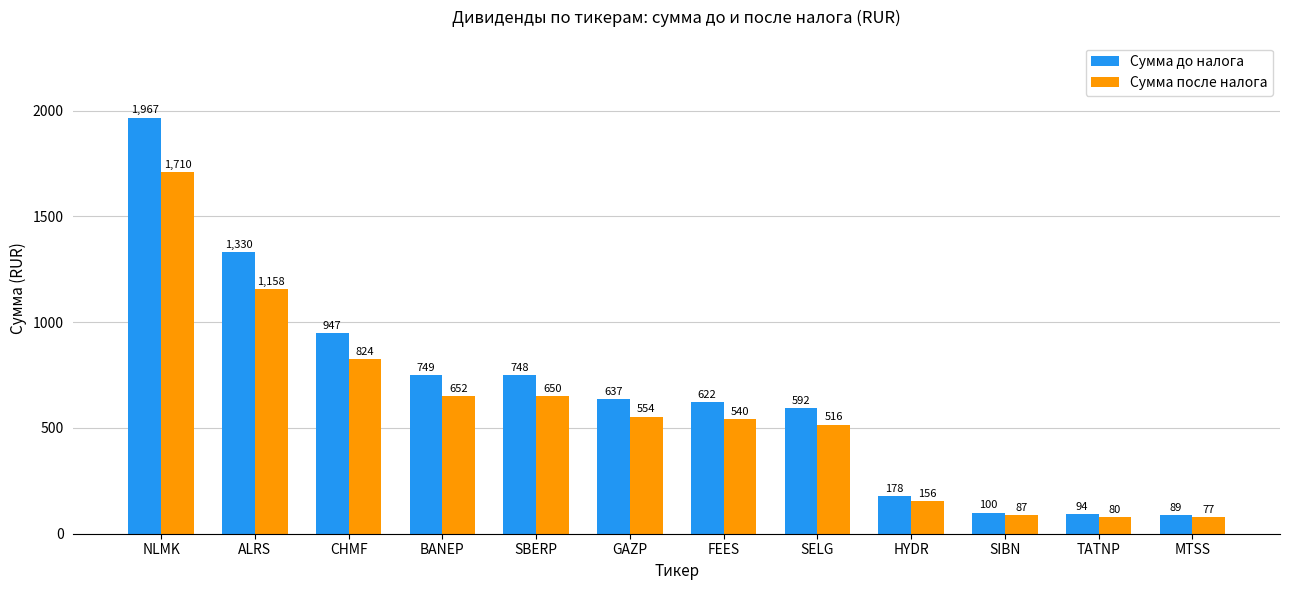

True or false: Сумма до налога has a value of 749.1 at BANEP.

True